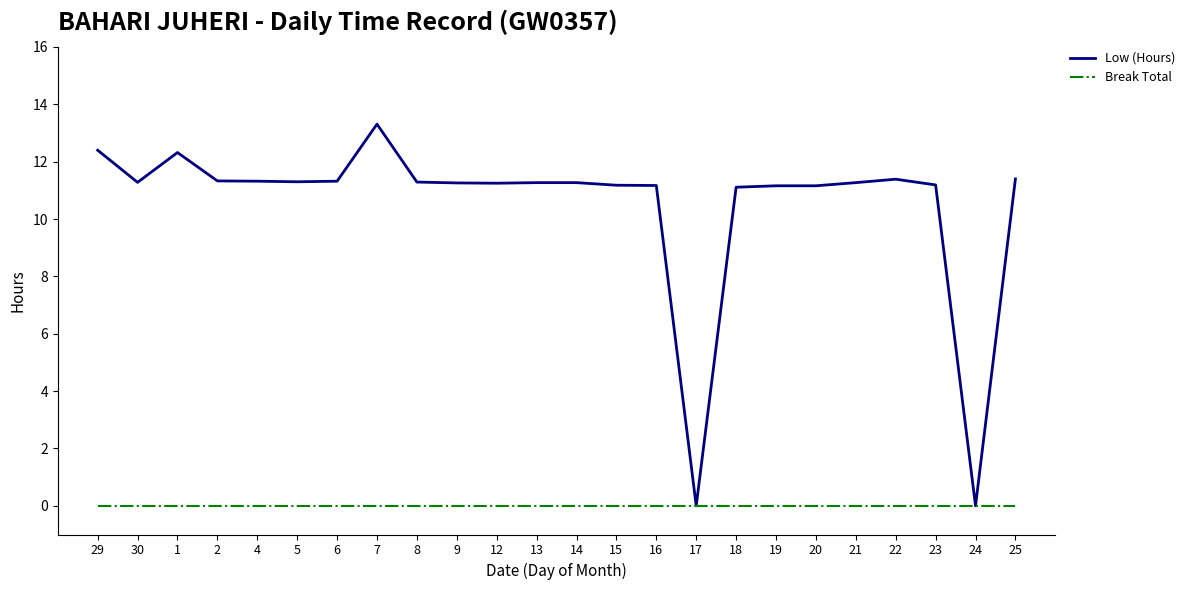

Which series has the largest total across all categories?

Low (Hours)